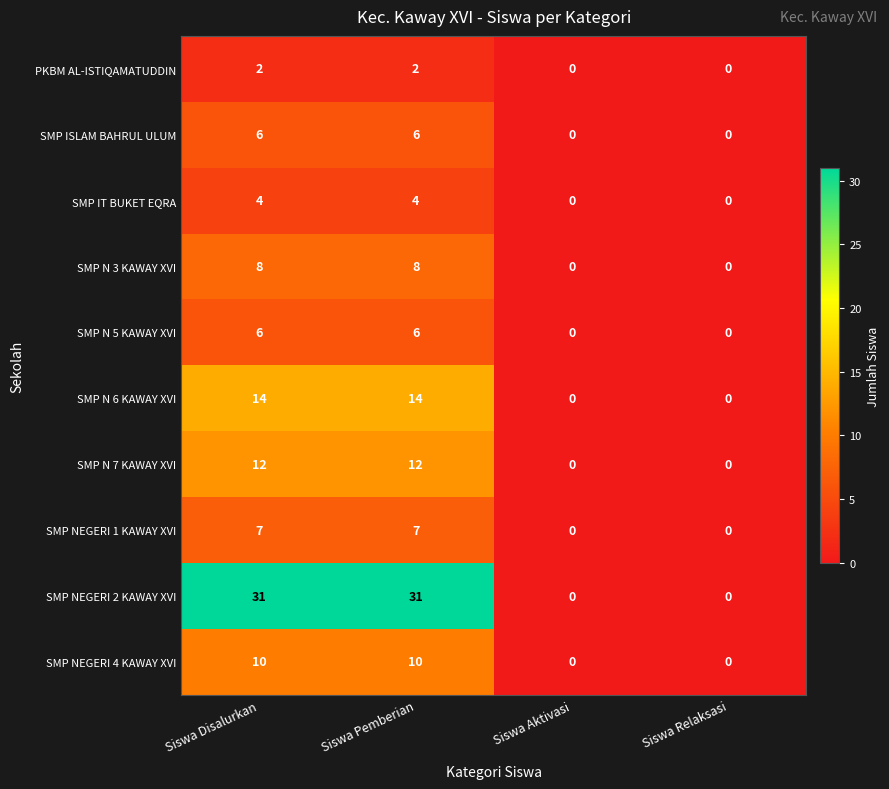

What is the maximum value shown in the chart?

31